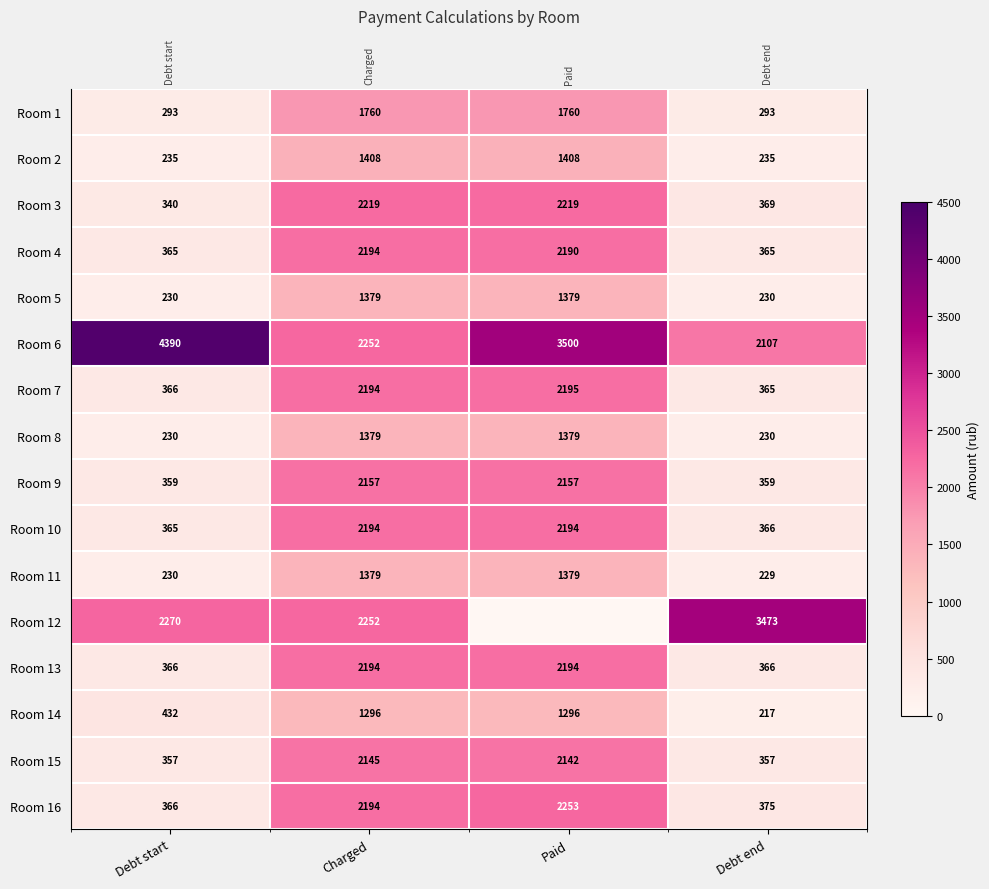

Which series has the largest range (max minus min)?

Room 12